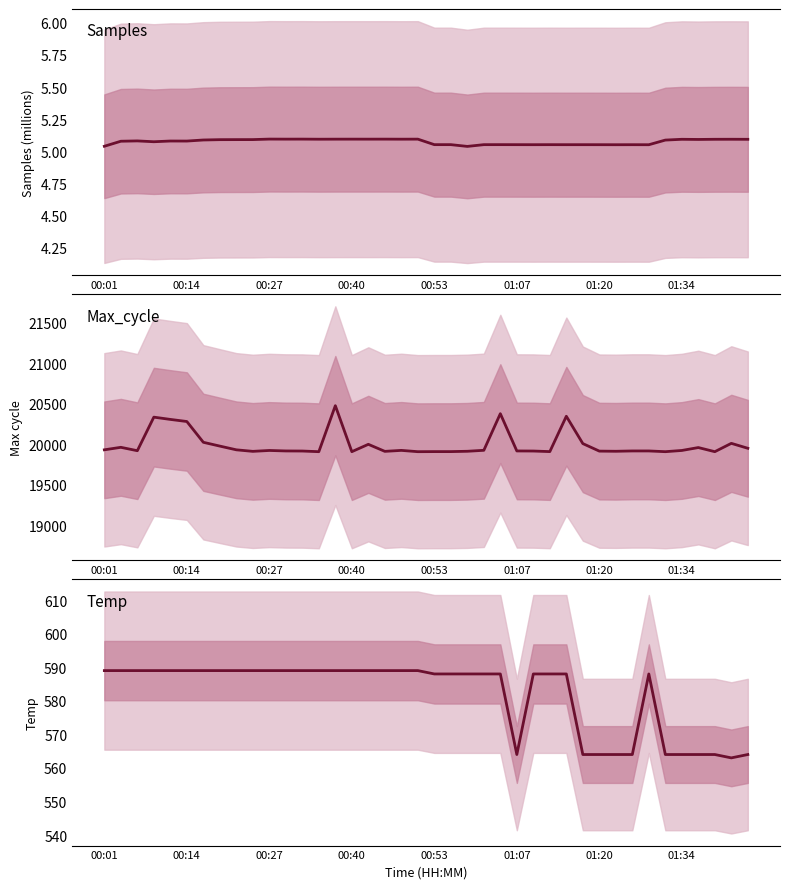

What are all the series names shown in the legend?

Samples, Max_cycle, Temp